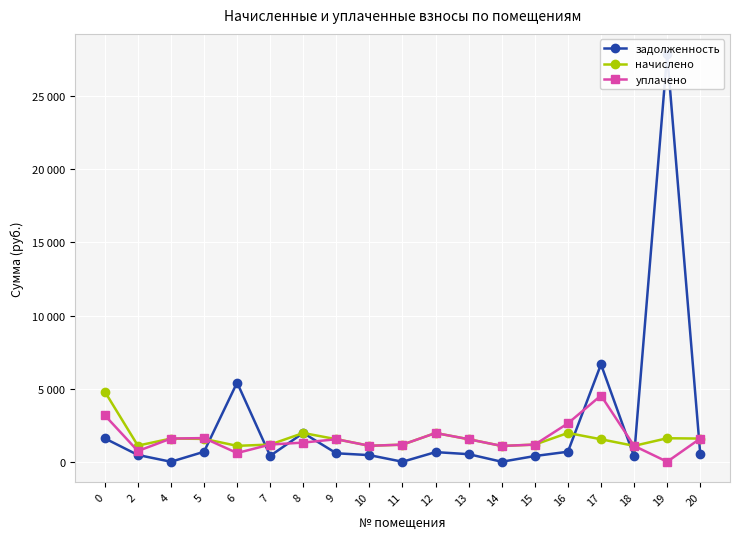

Which series has the widest spread of values?

задолженность